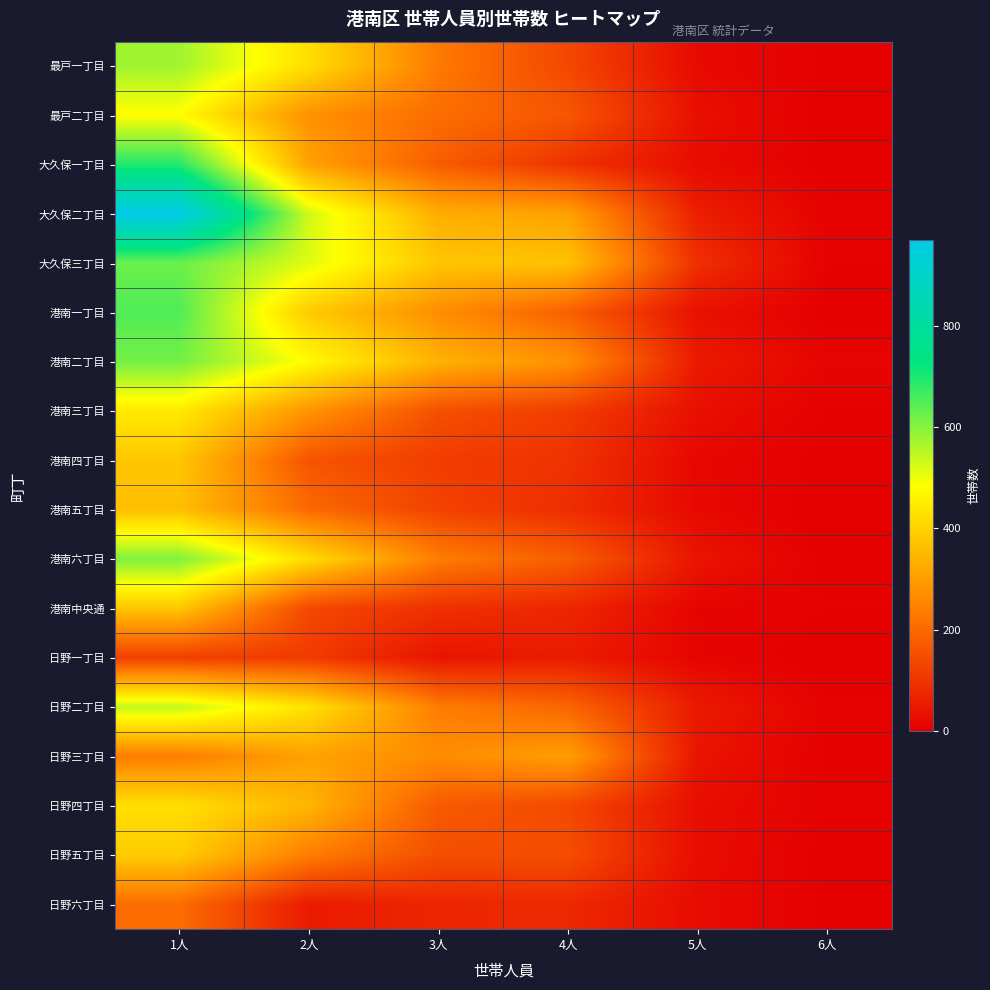

At how many categories does at least one series exceed 809?

1